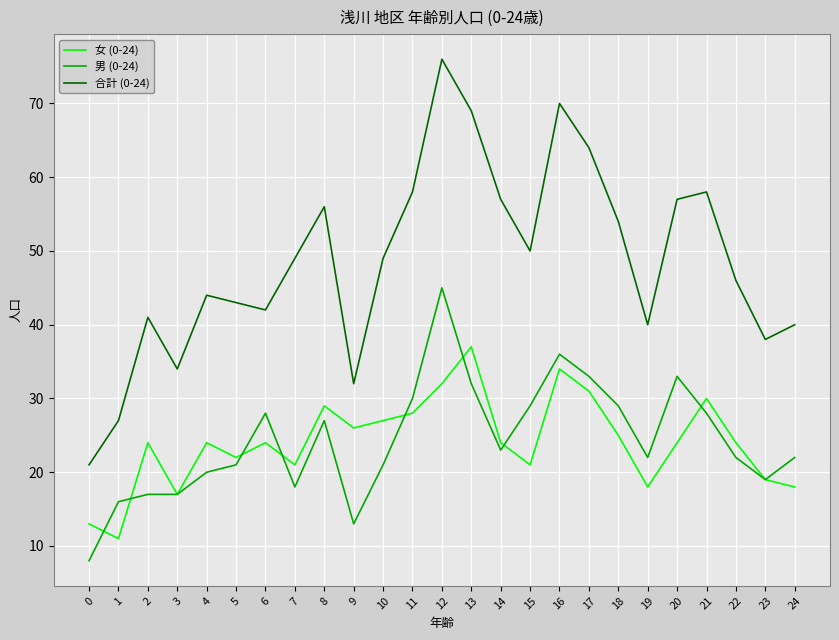

True or false: 女 (0-24) has a value of 28 at 23.

False